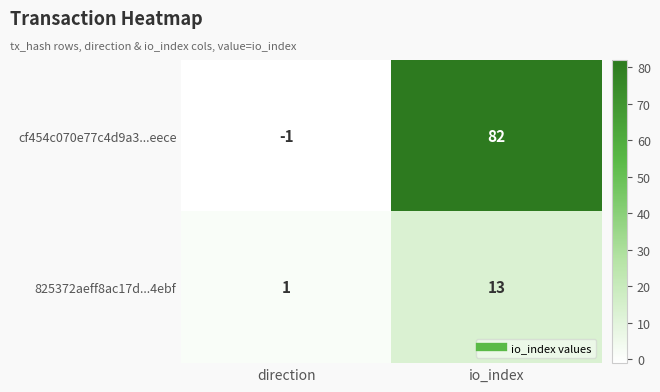

Reading left to right, list all the values displayed in this chart.

cf454c070e77c4d9a3...eece: direction=-1	io_index=82
825372aeff8ac17d...4ebf: direction=1	io_index=13